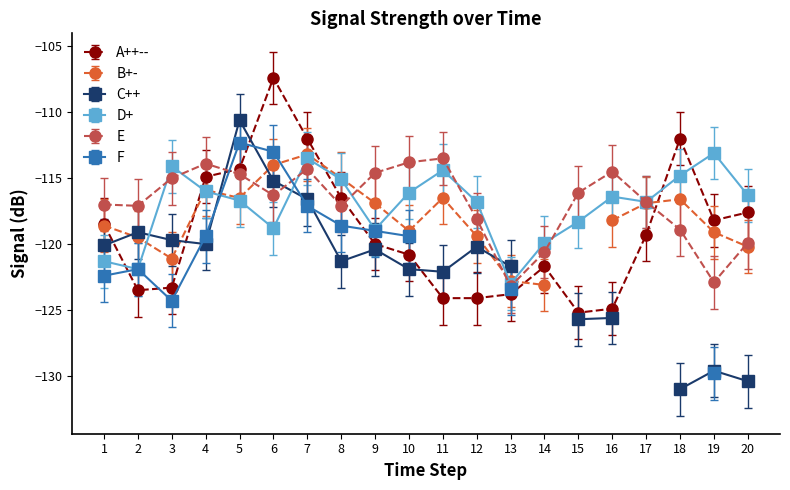

True or false: col_4 (0.870) has more than 1 interior local peaks.

True